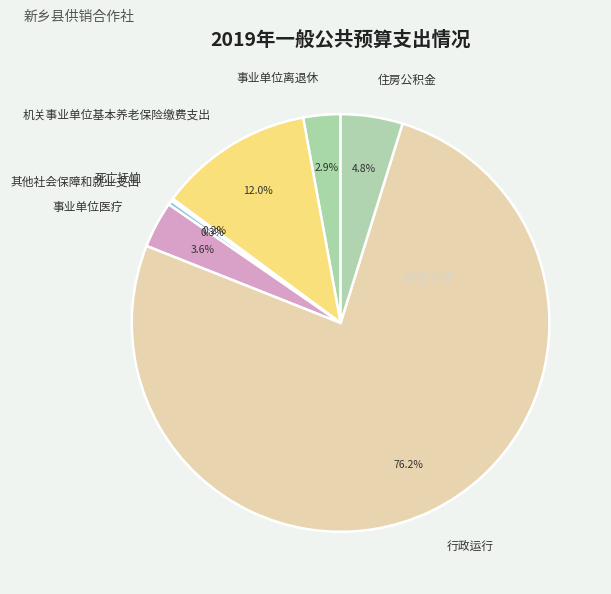

Is there any slice that represents more than half of the pie?

Yes